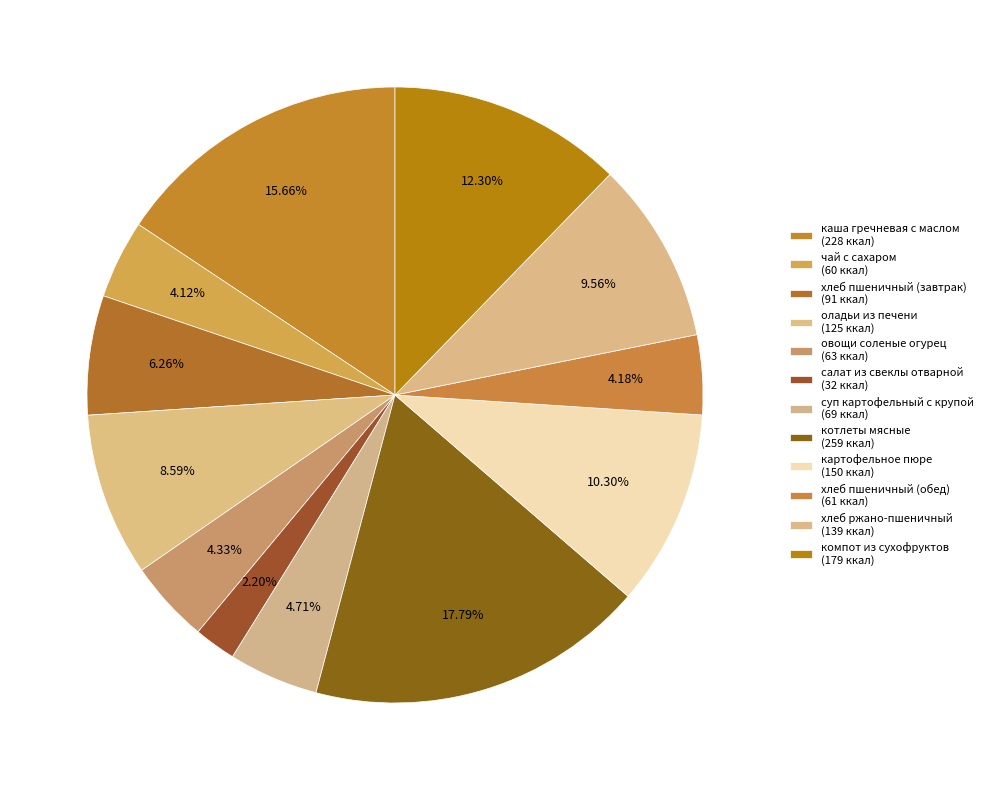

Count the number of slices in the pie.

12